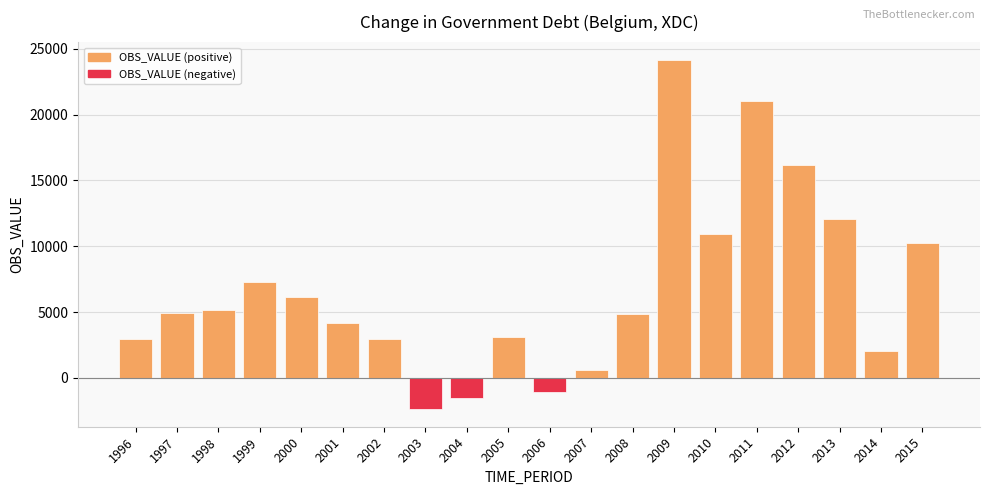

How many positive values are there?

17